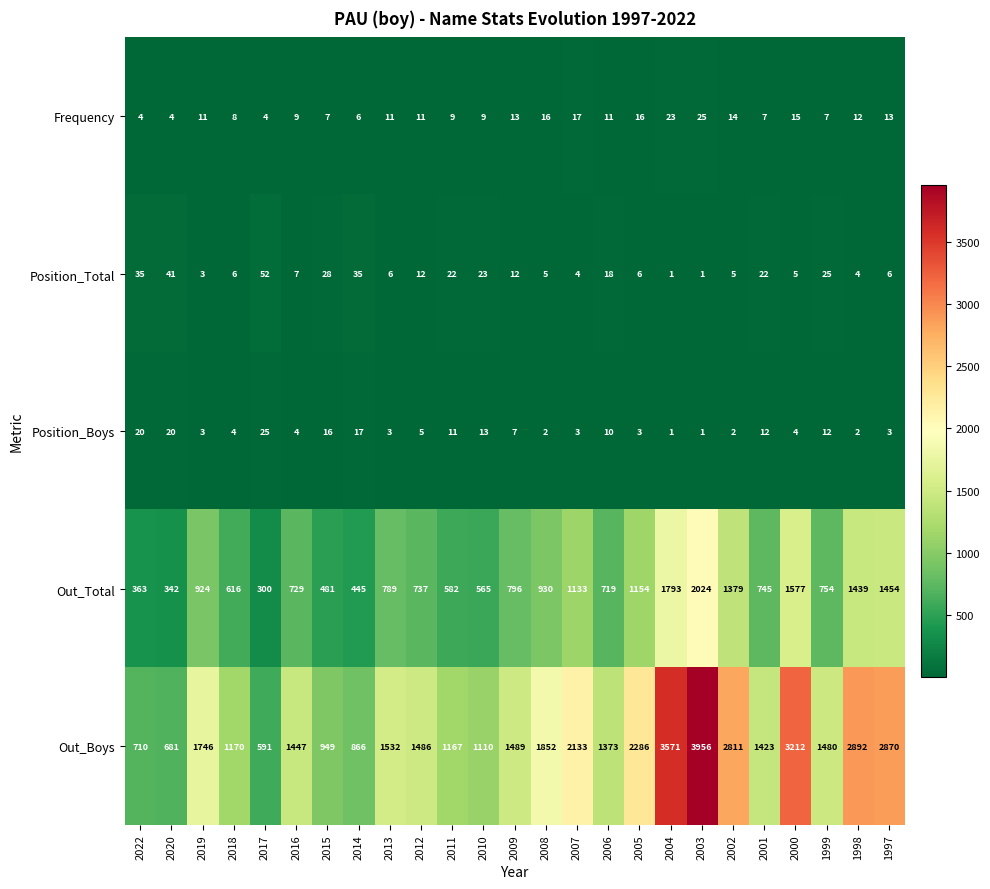

Between 2016 and 2000, which series saw the biggest shift?

Out_Boys